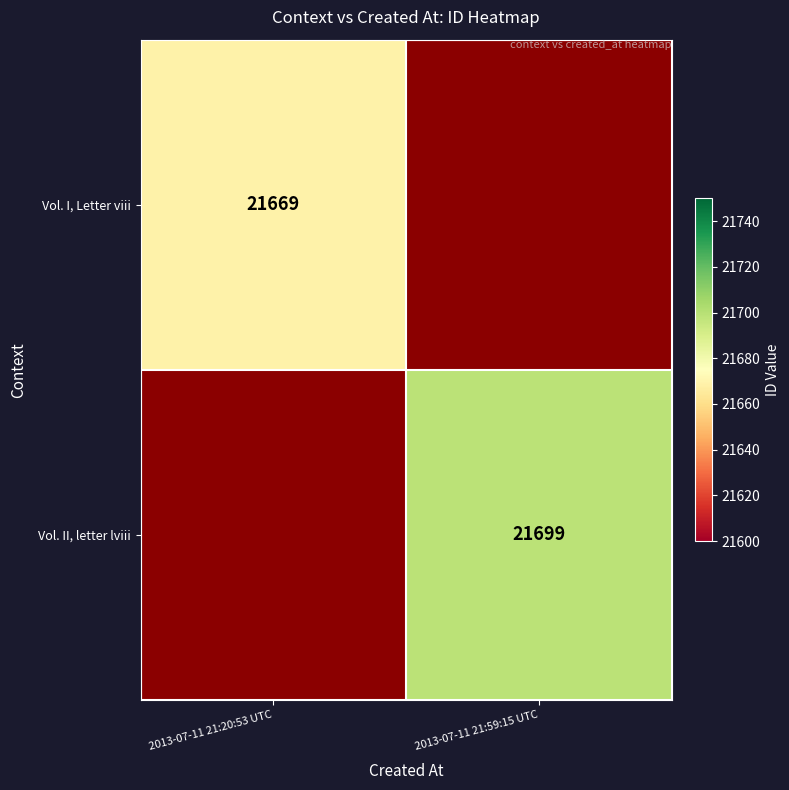

The value of Vol. II, letter lviii at 2013-07-11 21:59:15 UTC is 7419. True or false?

False